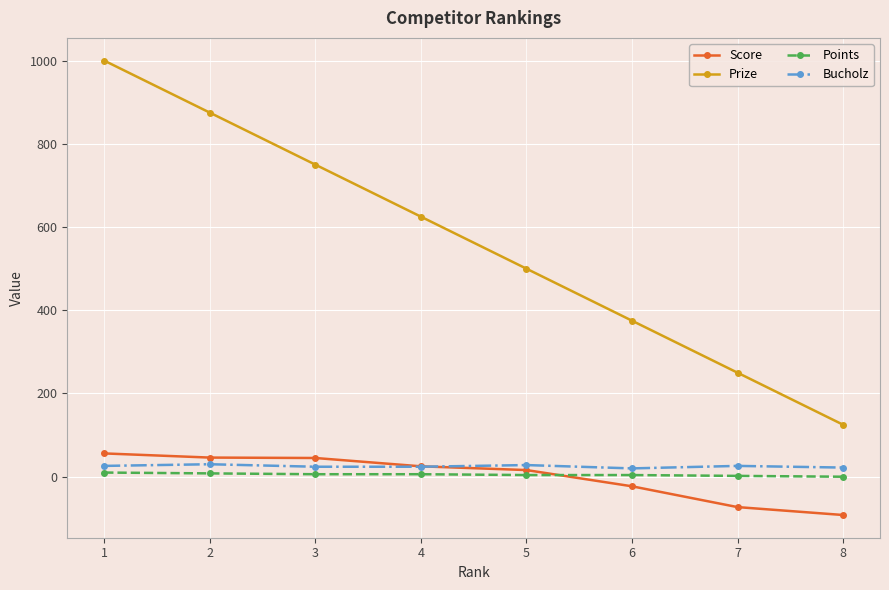

The value of Points at 8 is 0. True or false?

True